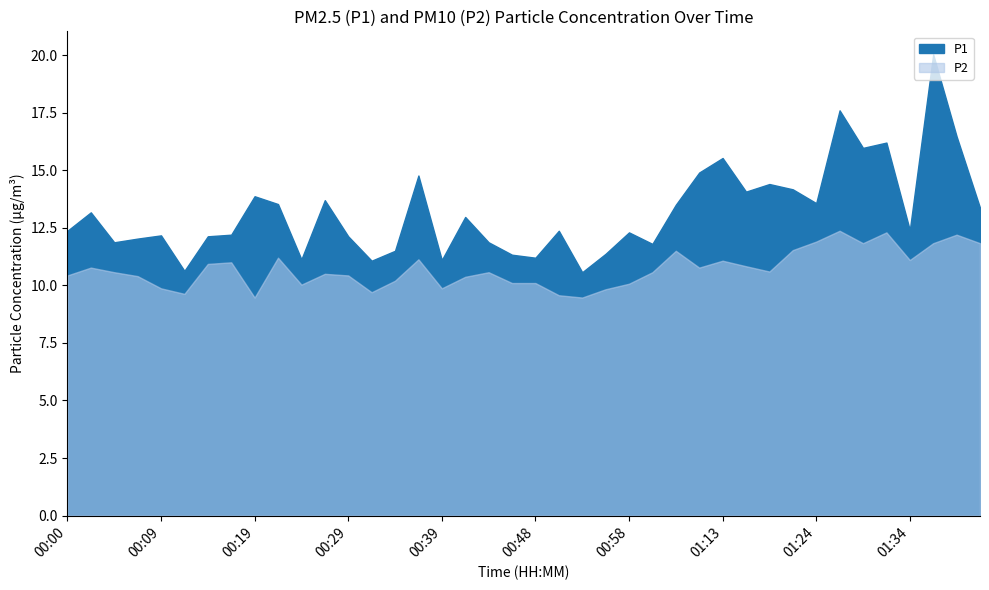

Which label corresponds to the largest value in the chart?

01:37